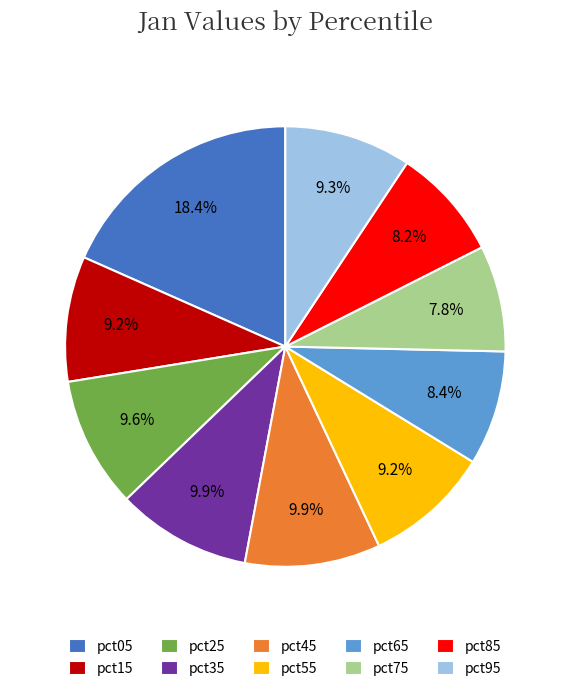

To the nearest percent, what portion does pct45 represent?

10%